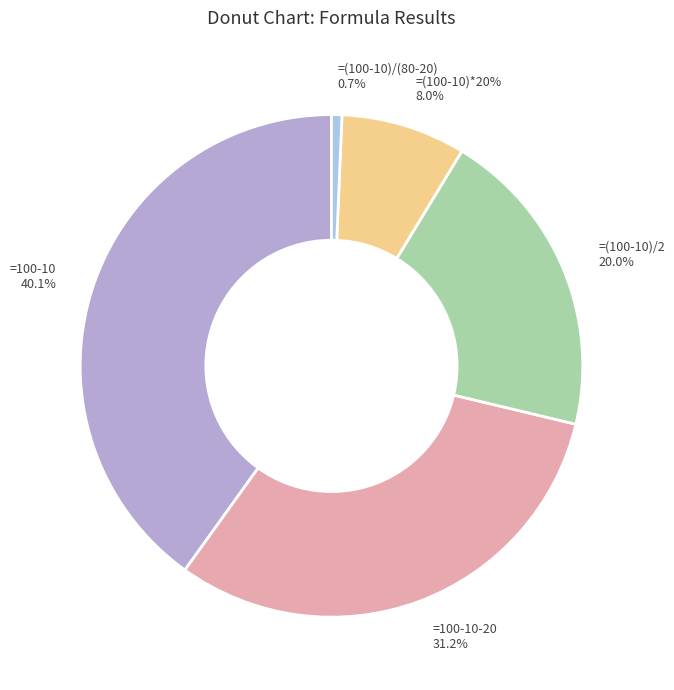

Is it true that =(100-10)/(80-20) is 1% of the pie?

True